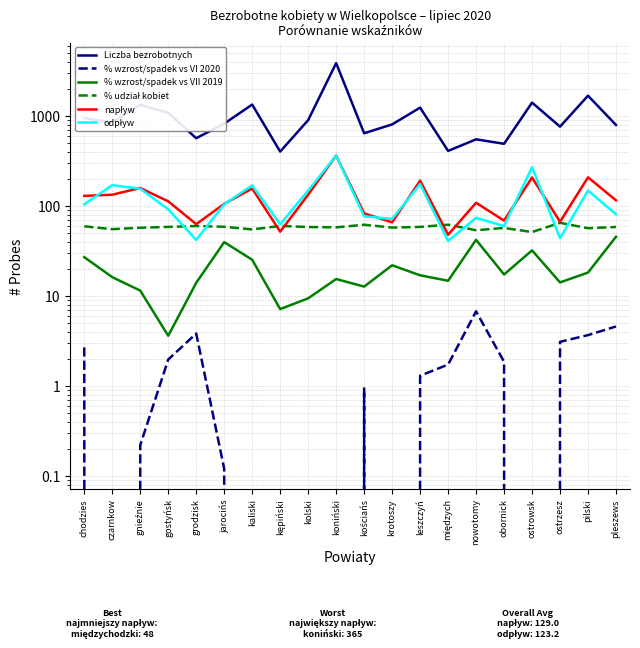

Which series has the largest range (max minus min)?

Liczba bezrobotnych